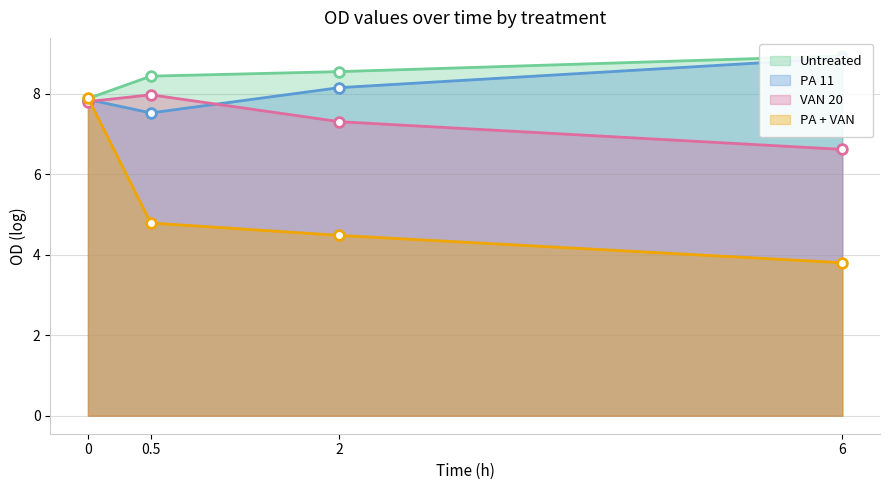

Reading left to right, extract all data points from this chart.

Untreated: 0=7.9	0.5=8.4	2=8.5	6=8.9
PA 11: 0=7.9	0.5=7.5	2=8.1	6=8.9
VAN 20: 0=7.8	0.5=8.0	2=7.3	6=6.6
PA + VAN: 0=7.9	0.5=4.8	2=4.5	6=3.8